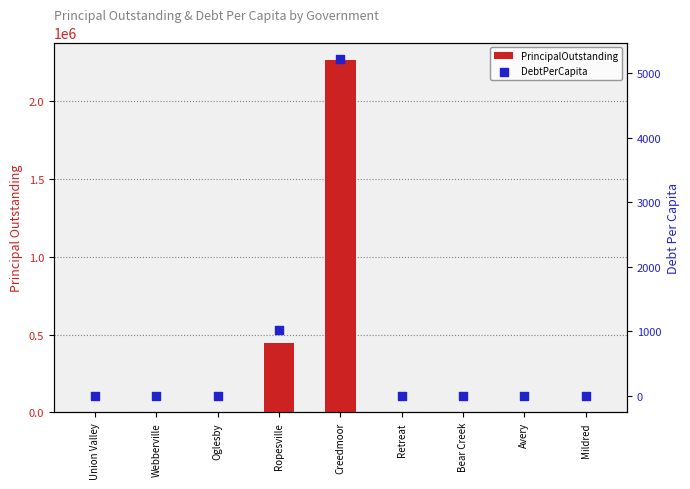

At how many categories does at least one series exceed 375391?

2